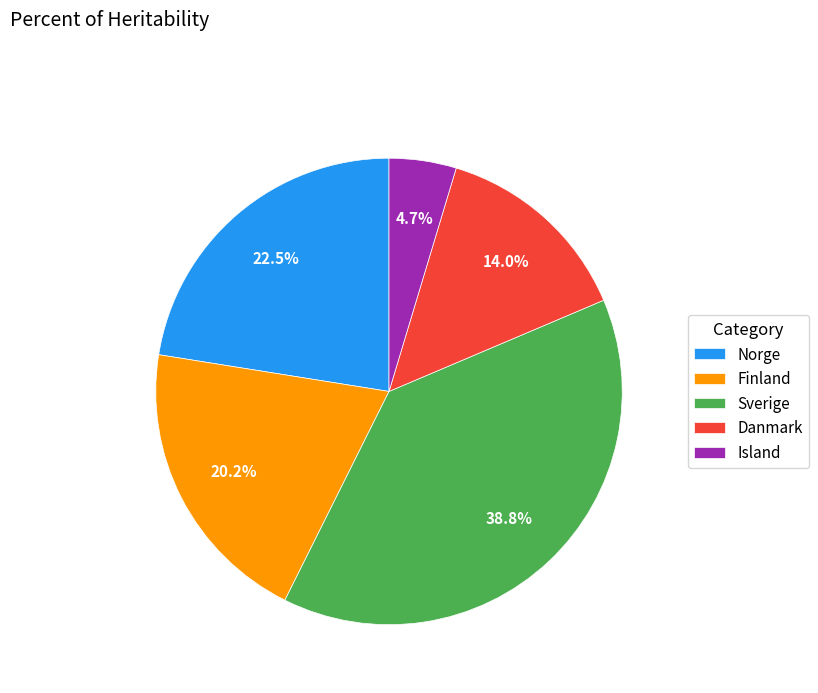

To the nearest percent, what is the difference between the Finland and Sverige slice percentages?

19%